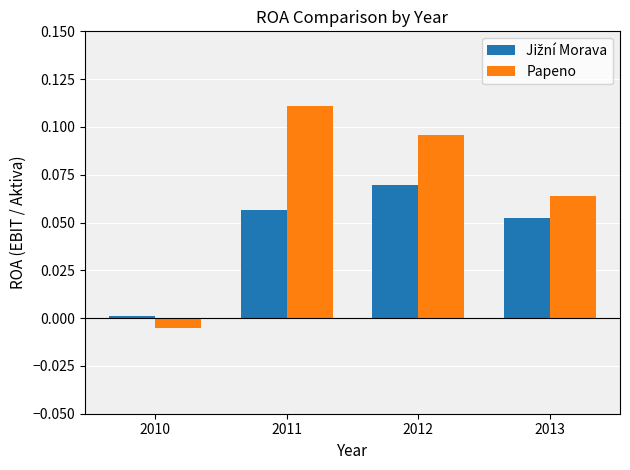

At which category does the chart reach its peak across all series?

2011